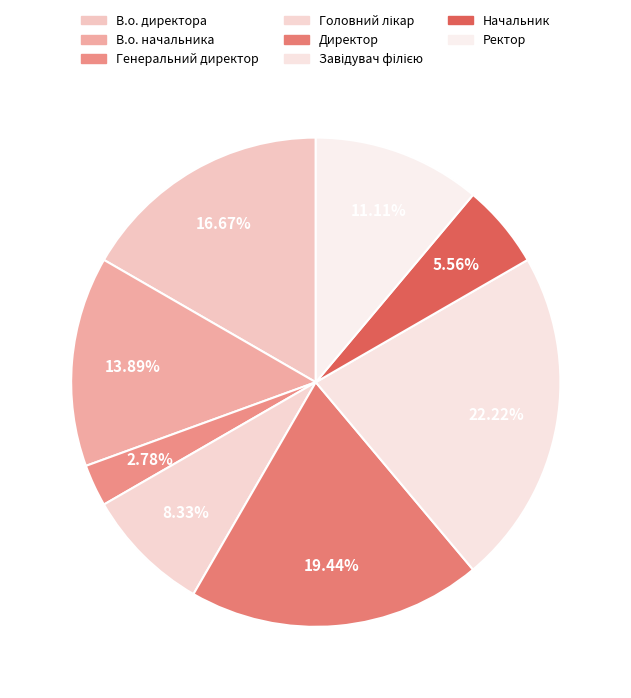

How many slices are in this pie chart?

8